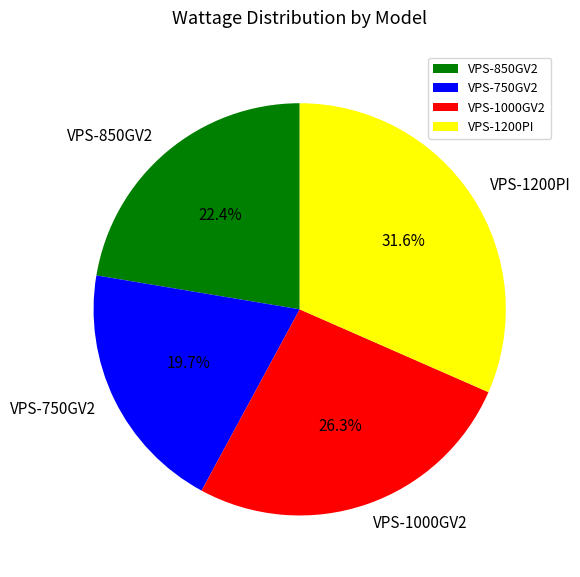

Which category has the biggest portion of the pie?

VPS-1200PI